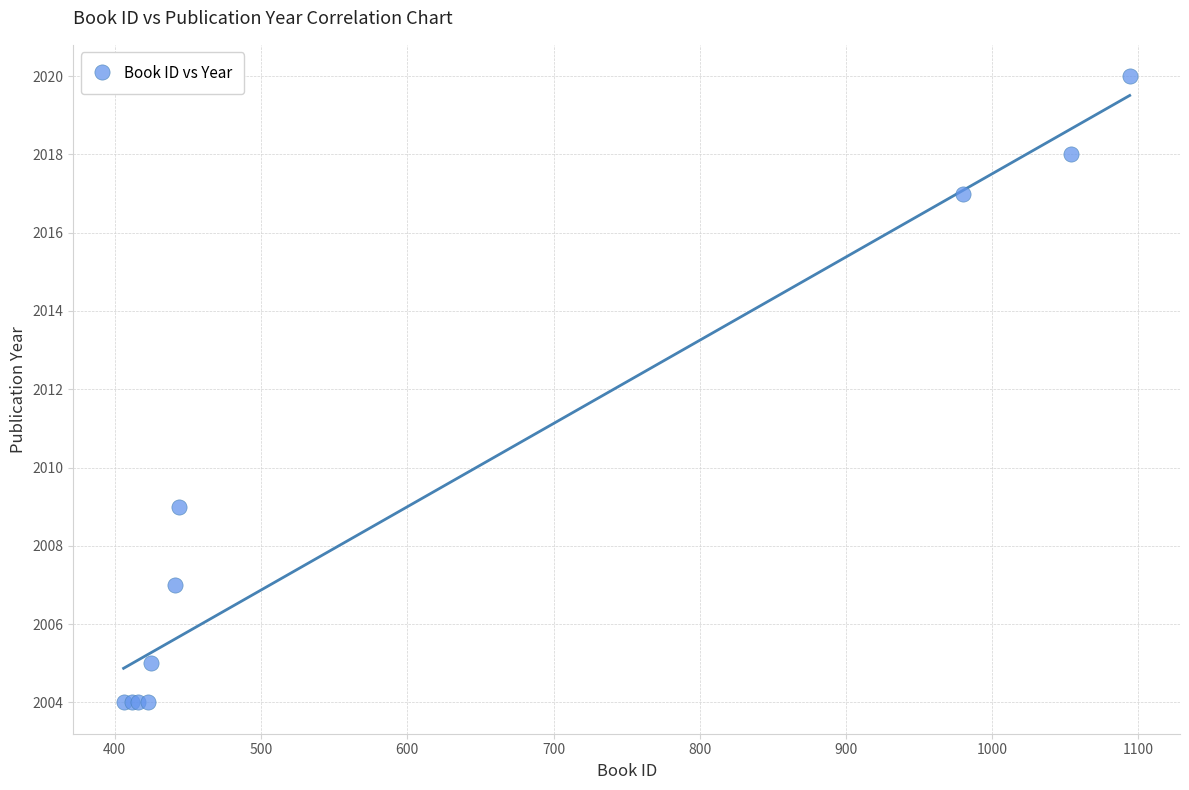

What Y value in the scatter plot is closest to 2012?

2009